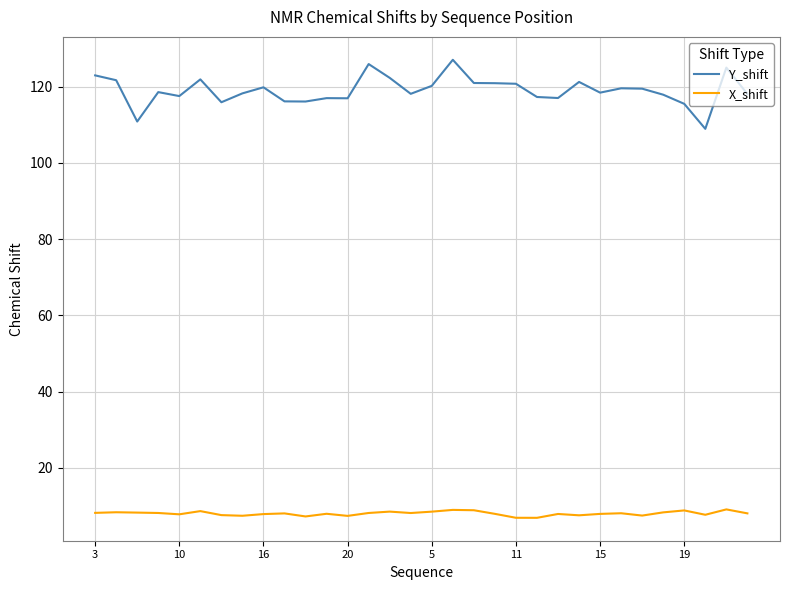

What is the minimum value for X_shift?

6.9